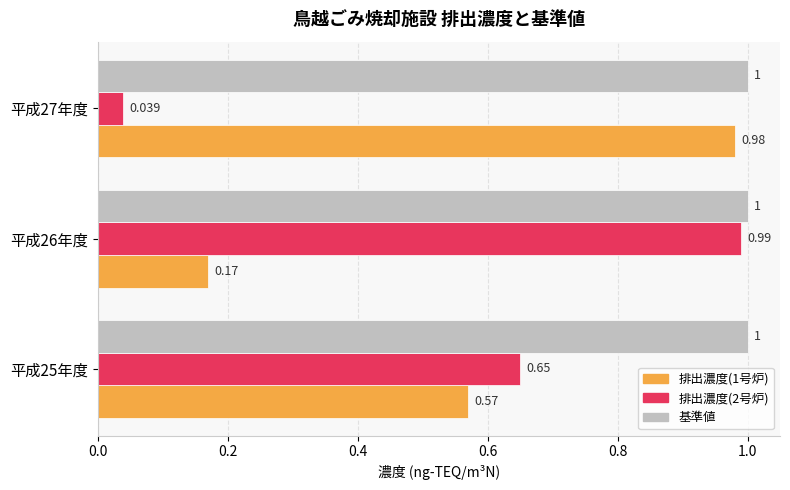

Is the value of 排出濃度(1号炉) at 平成25年度 greater than the value of 排出濃度(2号炉) at 平成27年度?

Yes